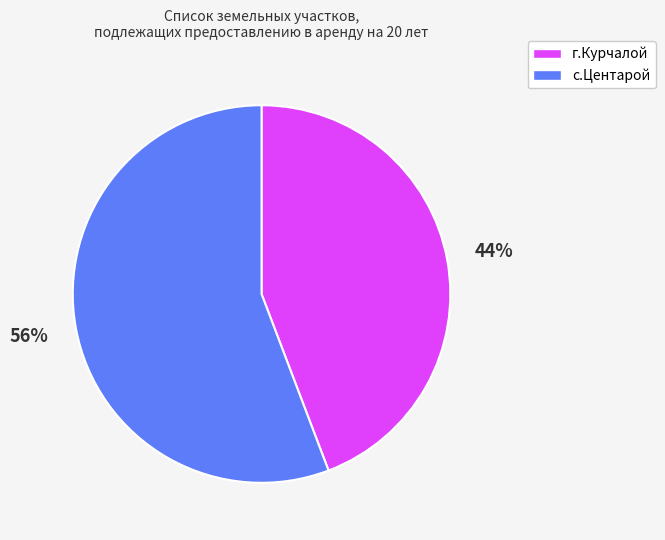

To the nearest percent, what percentage of the pie is с.Центарой?

56%